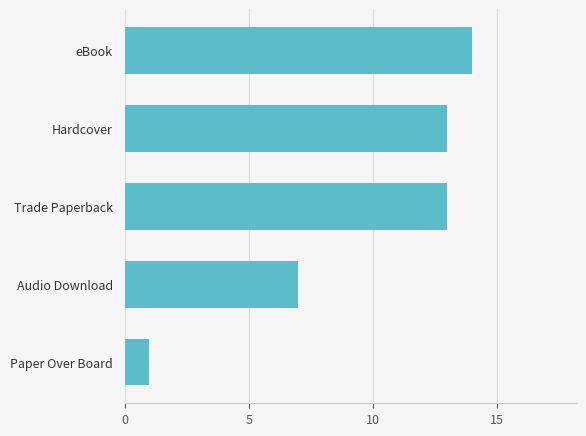

What value does the data have at Trade Paperback, to the nearest 5?

15